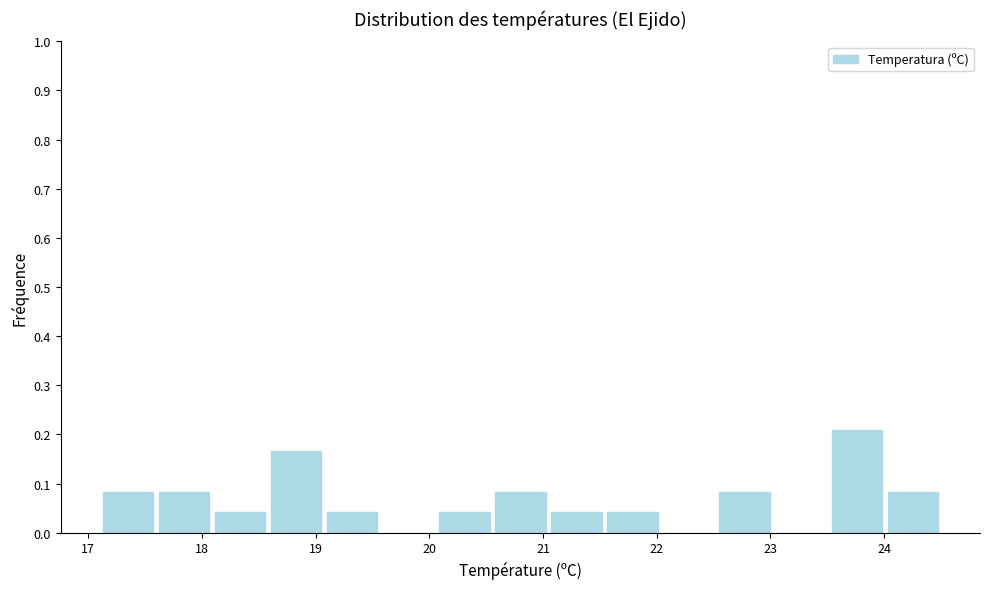

What is the height of the bar covering 21.0 to 21.5 on the x-axis? Neither the bar edges nor the heights are printed on the chart, so give them approximately, as read against the axes.

0.04